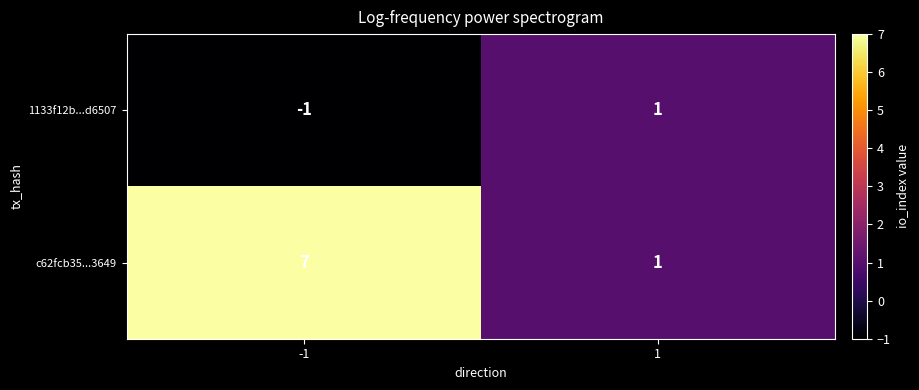

Reading right to left, extract all data points from this chart.

1133f12b...d6507: 1=1	-1=-1
c62fcb35...3649: 1=1	-1=7